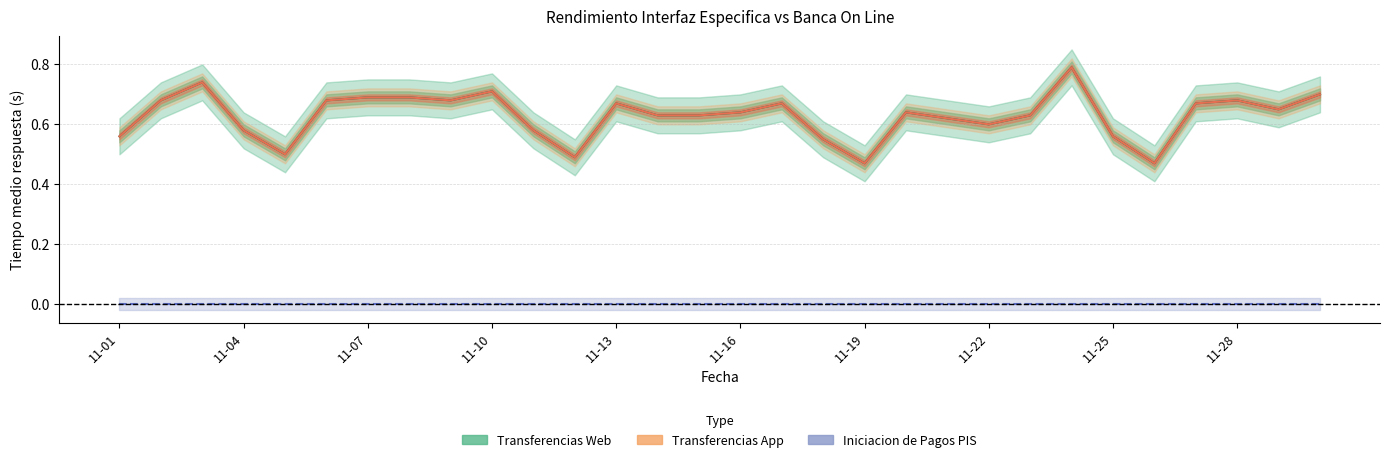

True or false: Iniciacion de Pagos PIS and Transferencias App cross at least once.

False